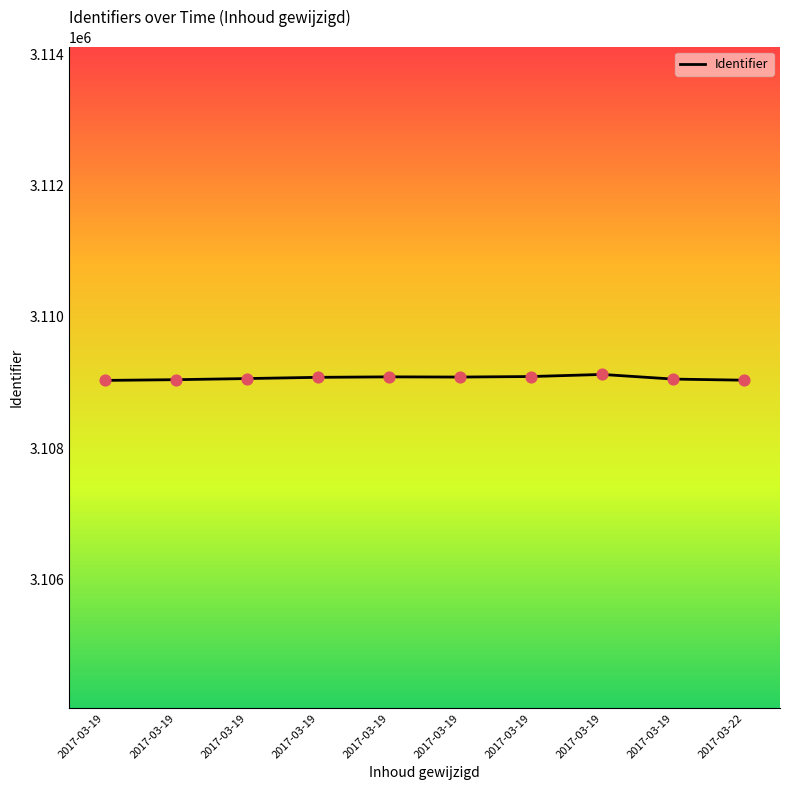

What is the change in value from 2017-03-19 to 2017-03-19?

+80